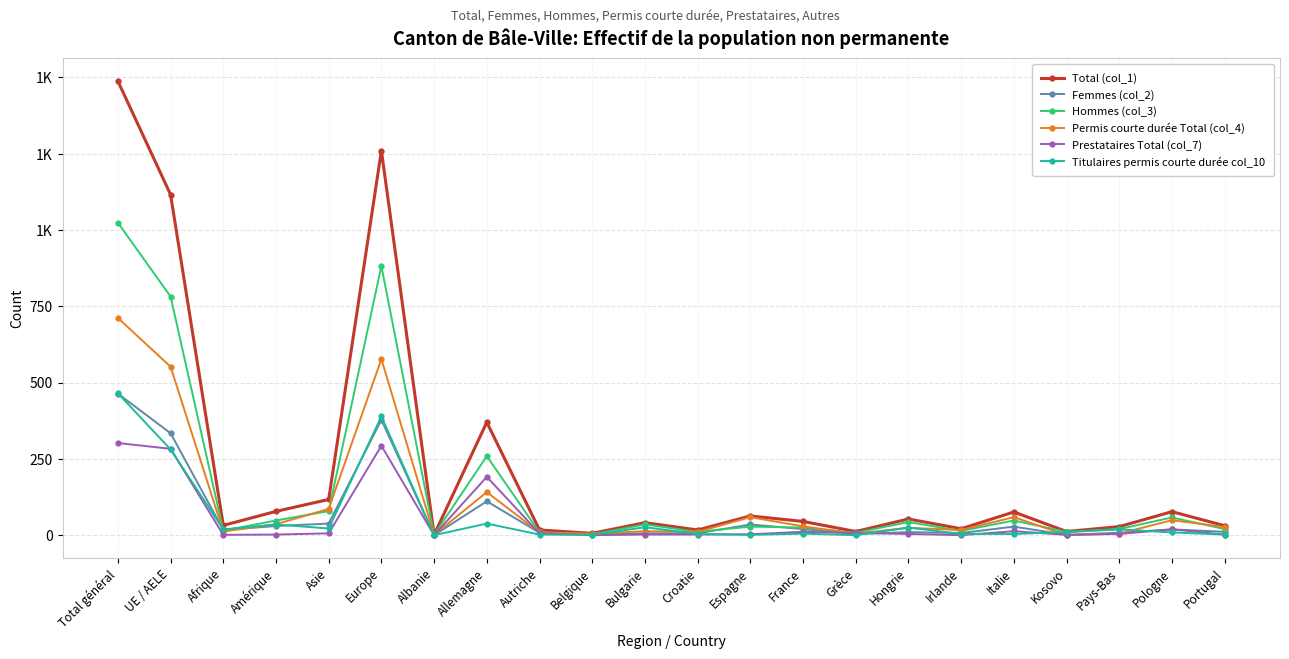

Between Espagne and Kosovo, which series saw the biggest shift?

Permis courte durée Total (col_4)